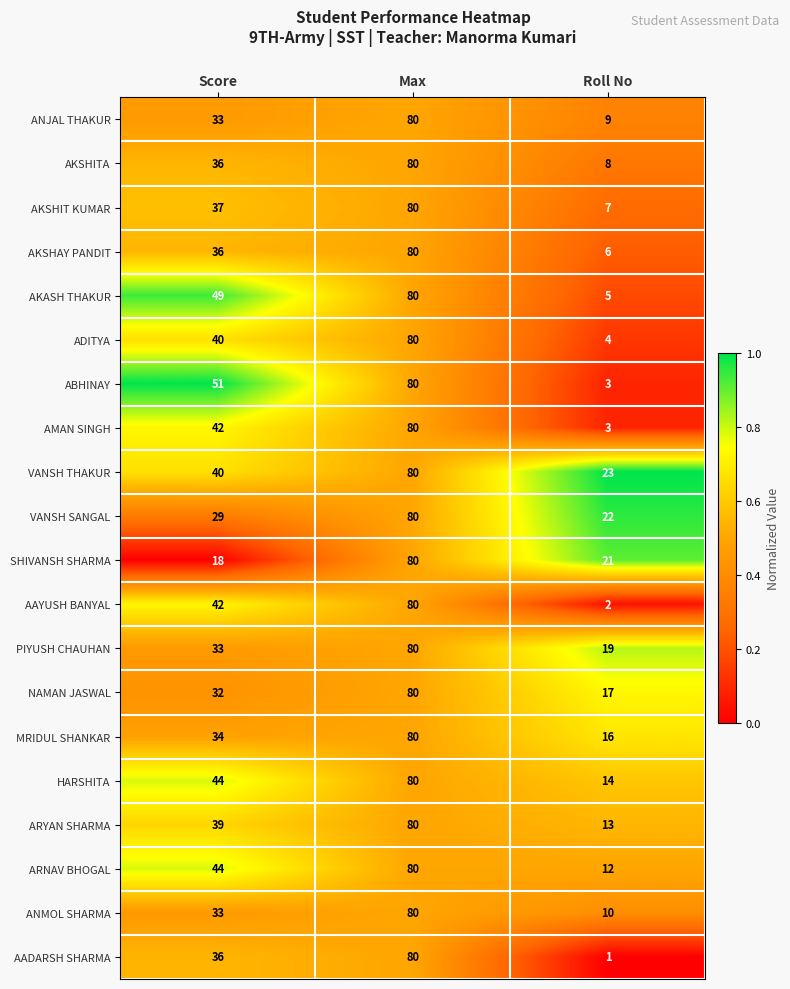

Rank the categories by HARSHITA value from lowest to highest.

Roll No, Score, Max